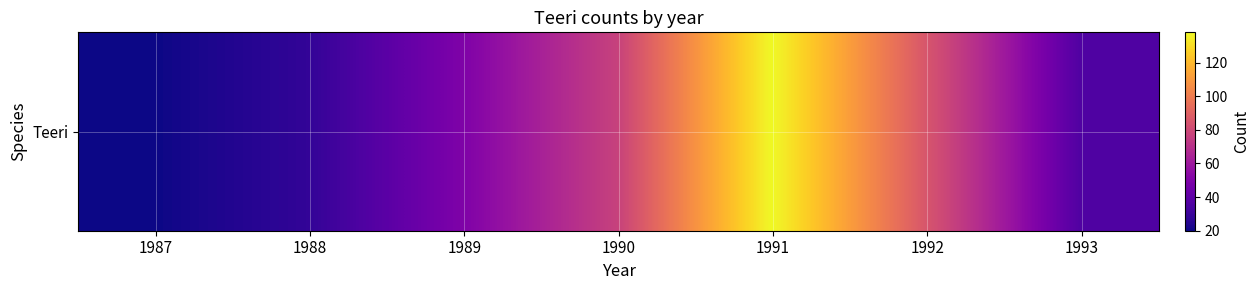

Reading right to left, list all the values displayed in this chart.

1993=36	1992=85	1991=138	1990=77	1989=50	1988=28	1987=20